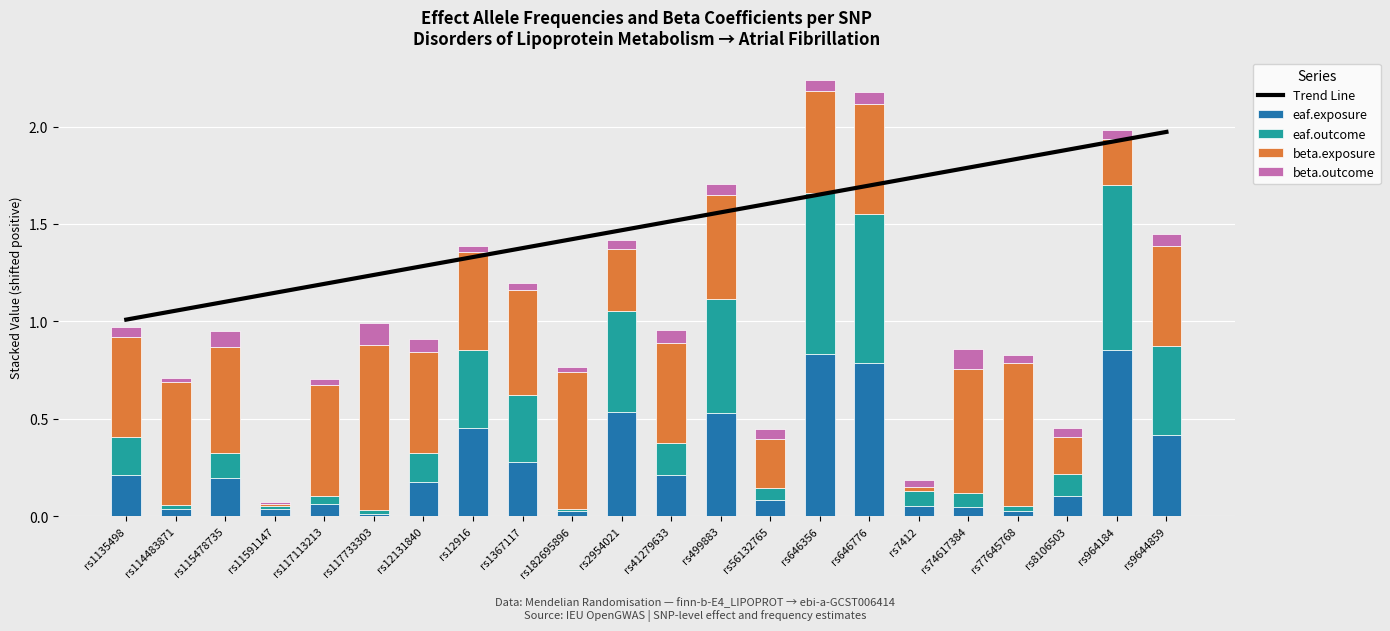

The value of eaf.exposure at rs1367117 is 0.1. True or false?

False